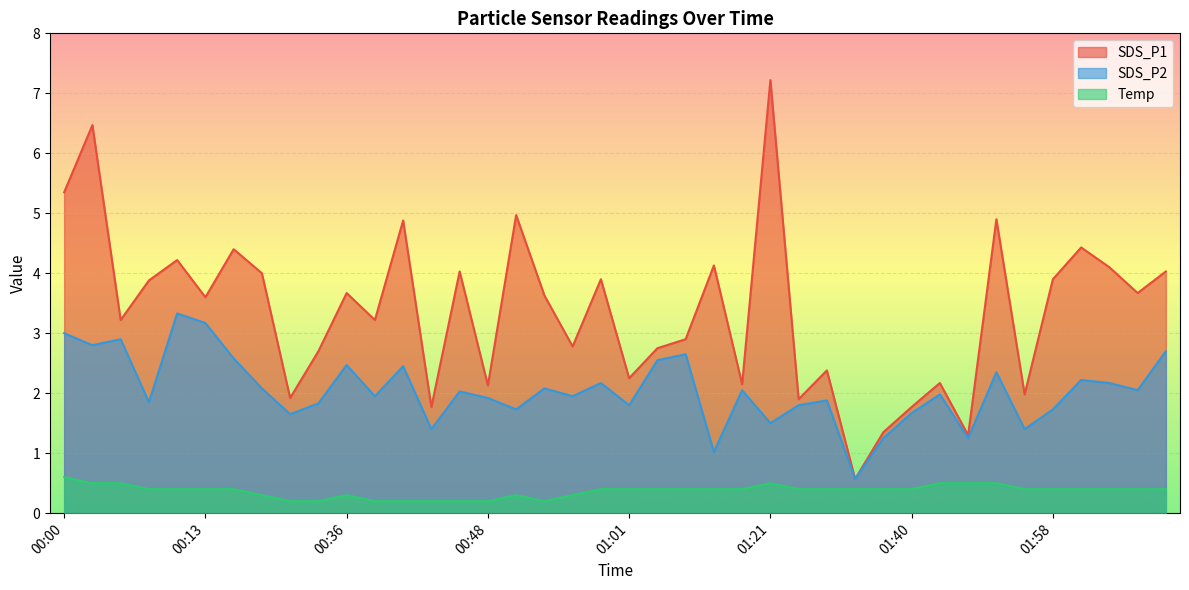

How many lines are shown in the chart?

3